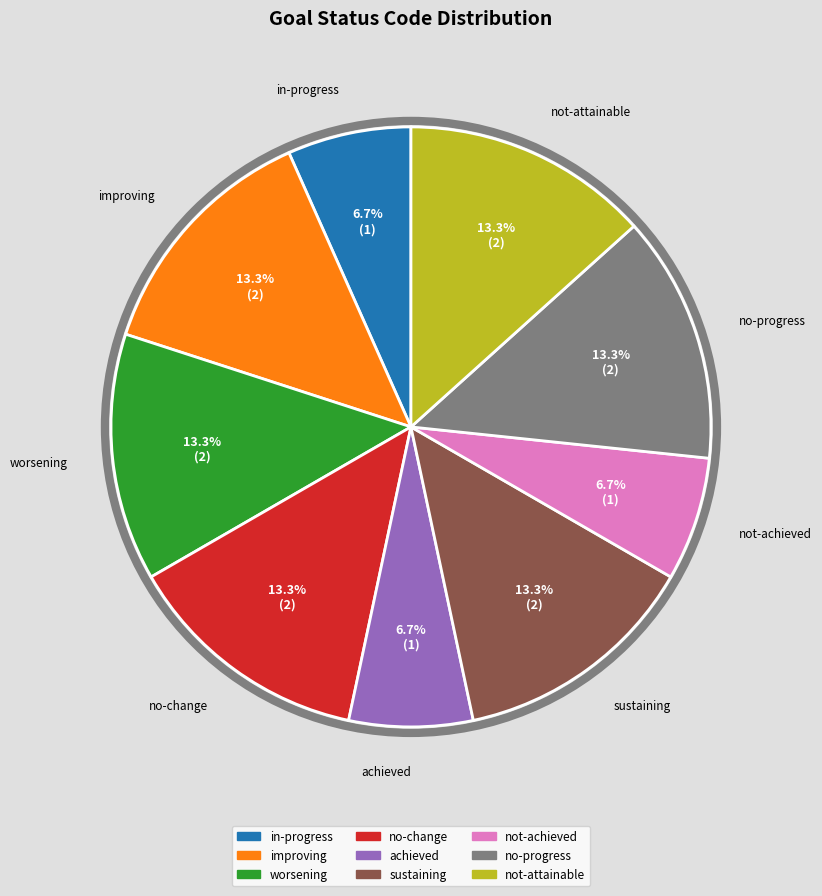

Count the number of slices in the pie.

9